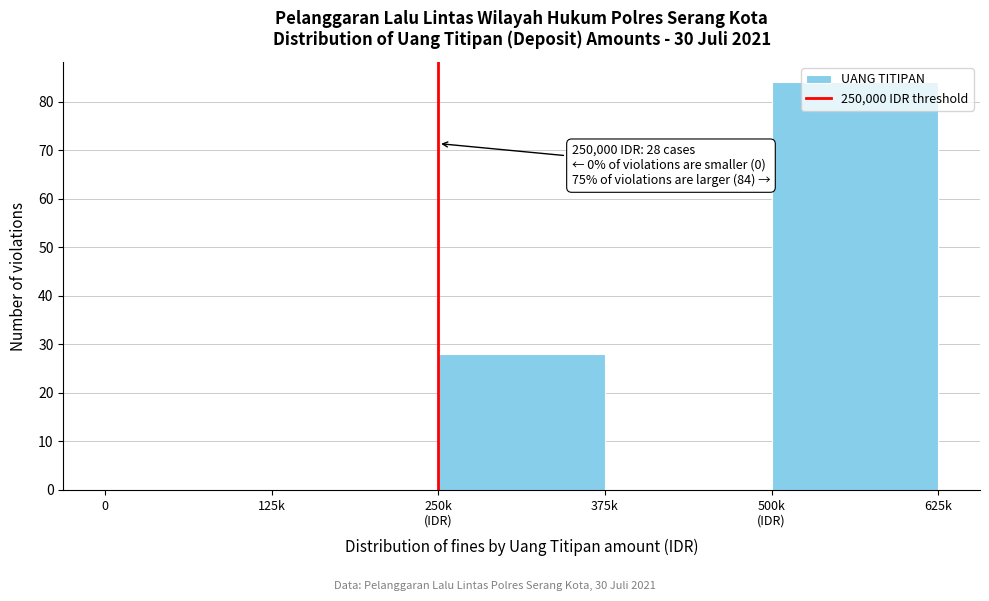

What is the greatest value displayed?

84